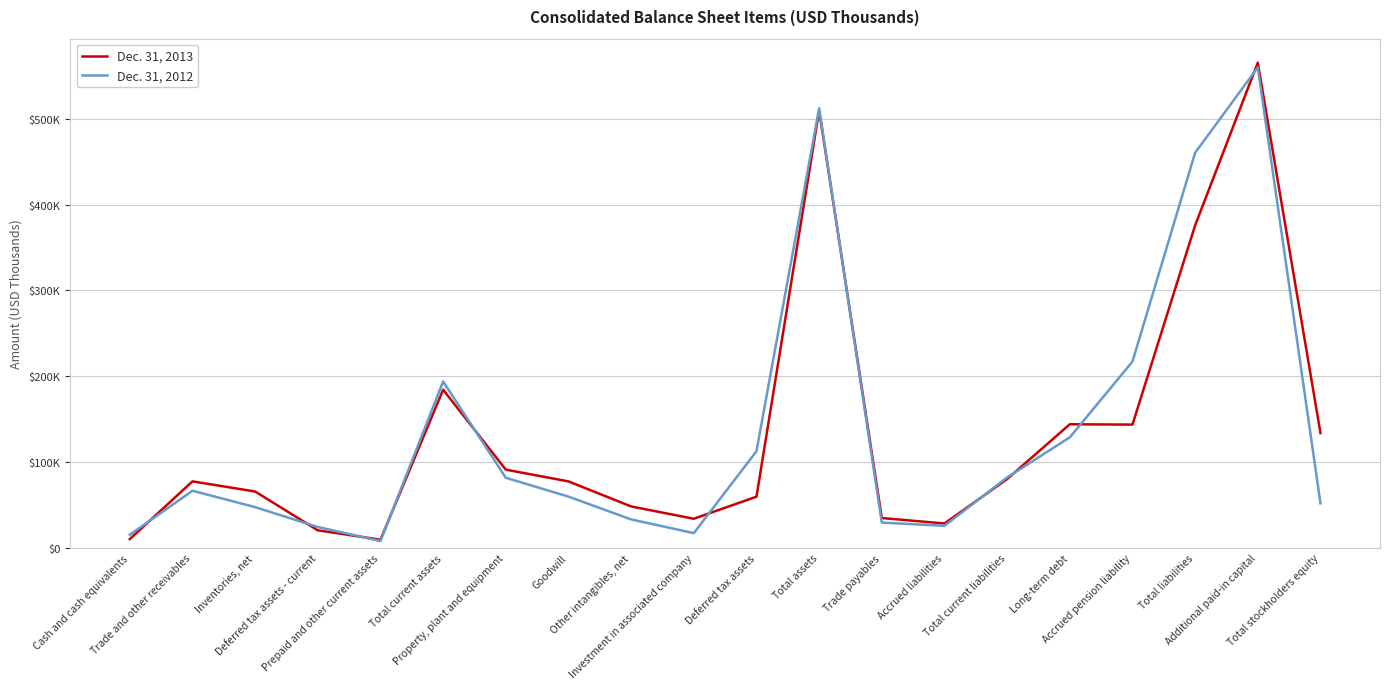

True or false: Dec. 31, 2013 and Dec. 31, 2012 intersect in this chart.

True